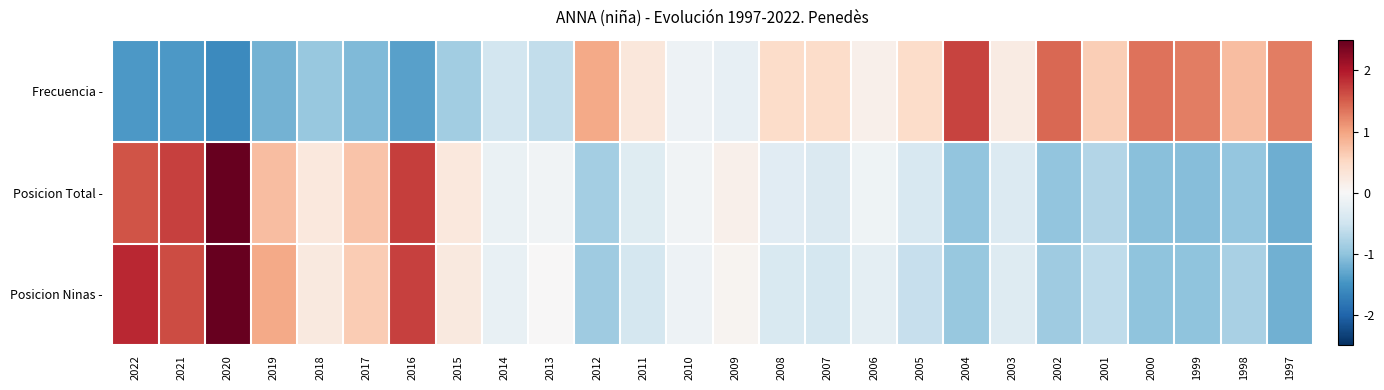

At which category does the chart reach its minimum across all series?

2020